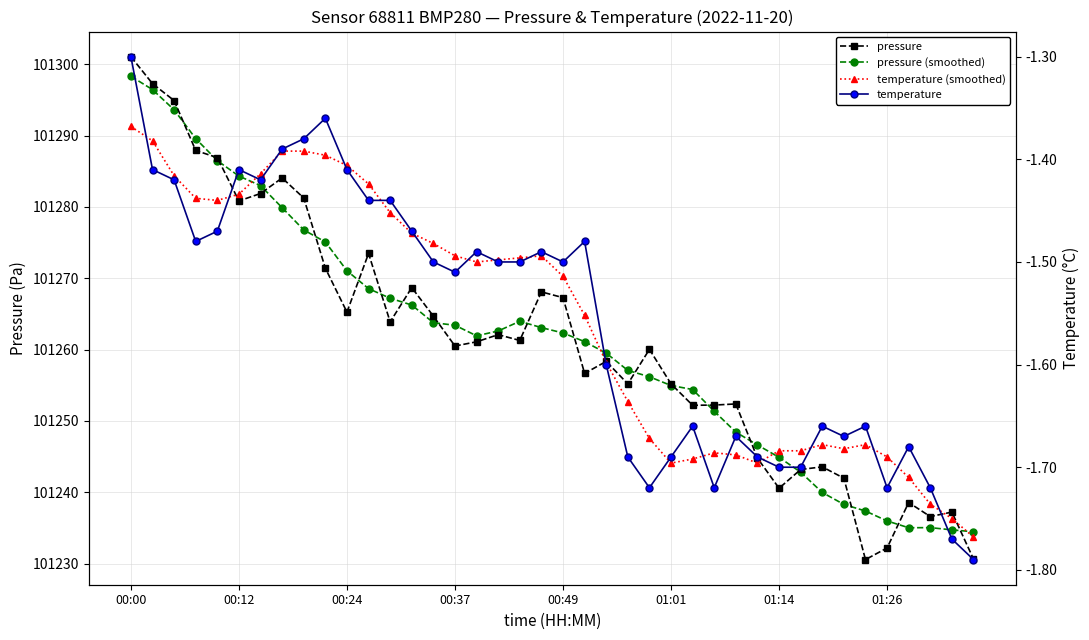

How many interior local valleys does the pressure (smoothed) series have?

2